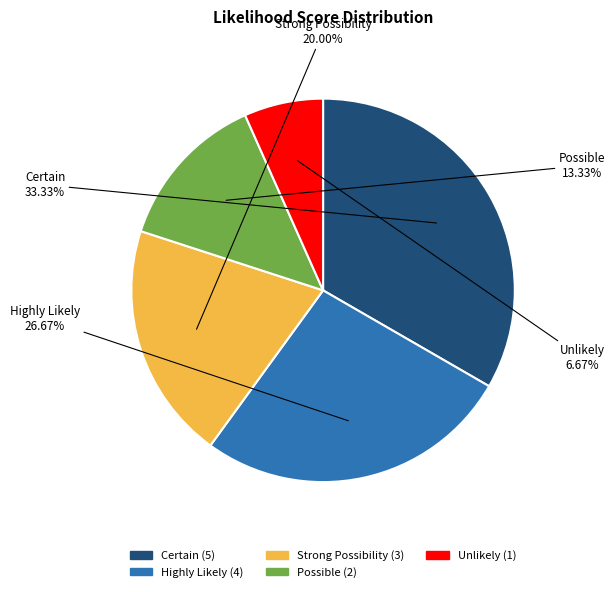

To the nearest percent, what is the average slice percentage?

20%